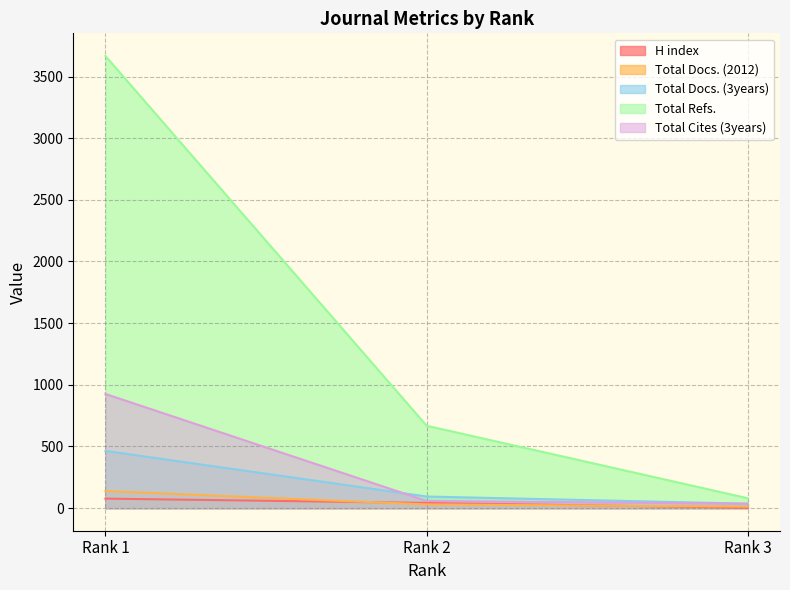

Does the chart display data point markers on the line(s)?

No